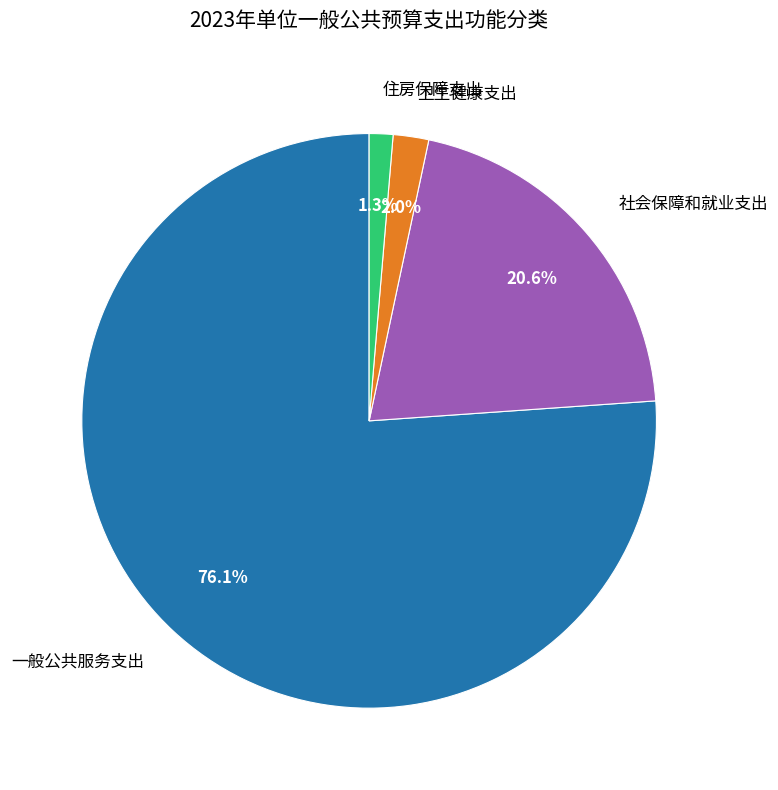

Is 一般公共服务支出 the majority of the pie?

Yes